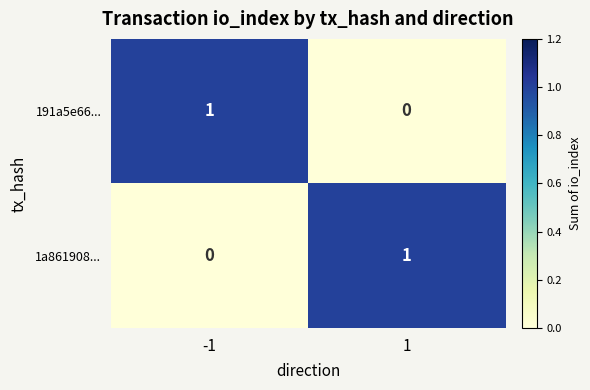

Rank the categories by 1a861908... value from lowest to highest.

-1, 1